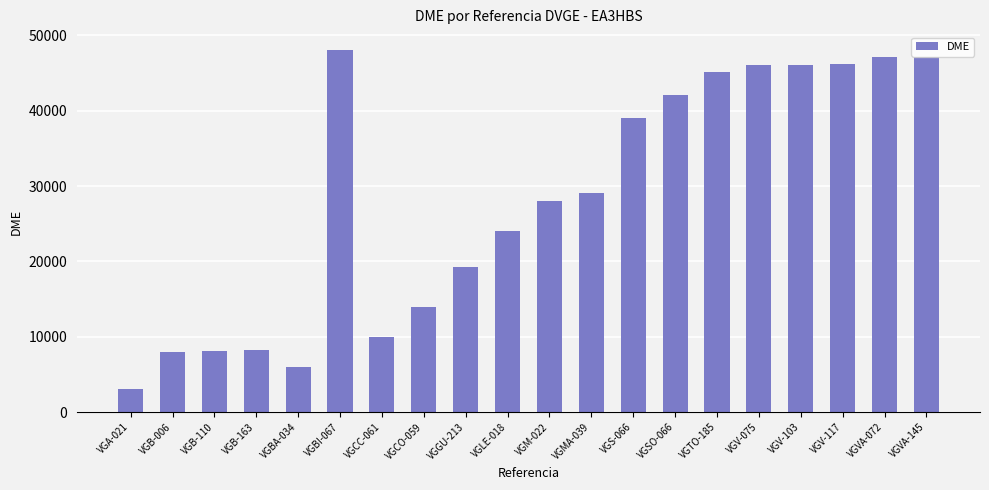

Does the chart contain any negative values?

No